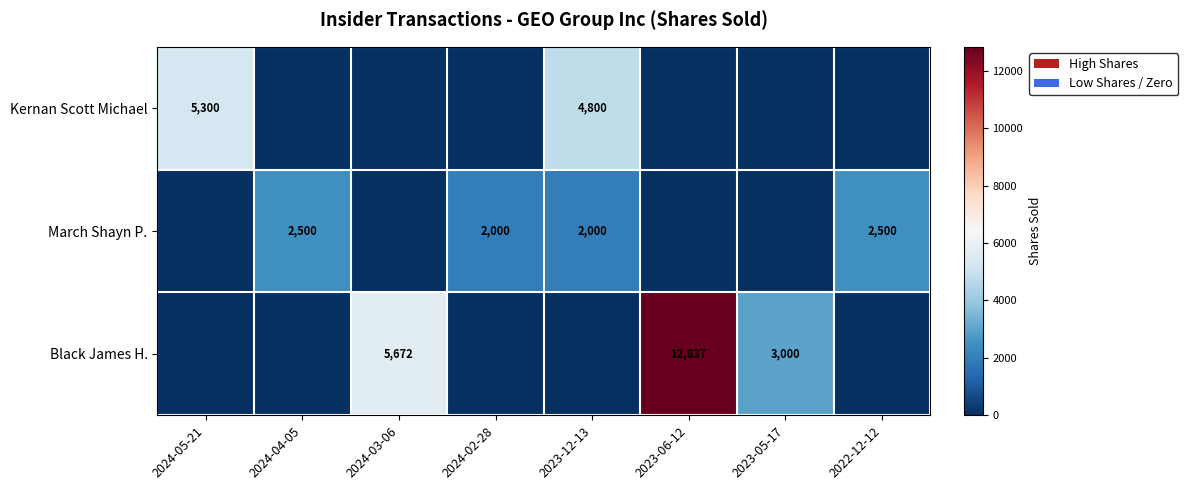

Is it true that March Shayn P. equals 2500 at 2024-04-05?

True